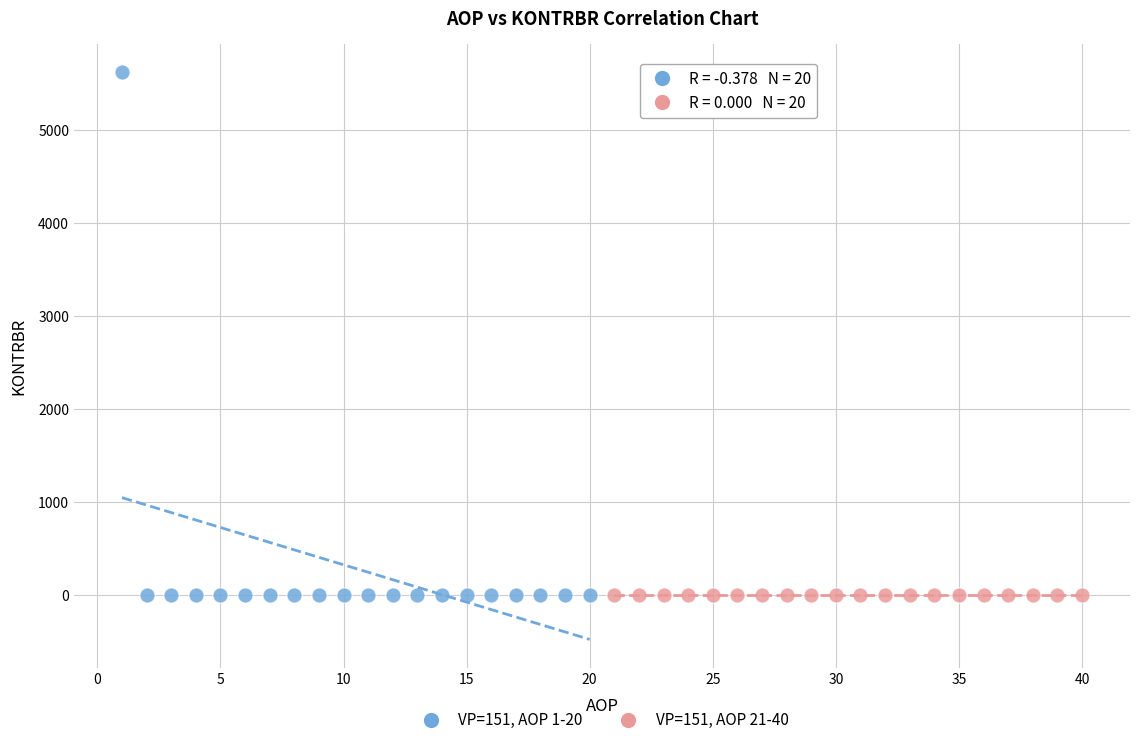

Which series reaches the maximum Y coordinate?

VP=151, AOP 1-20